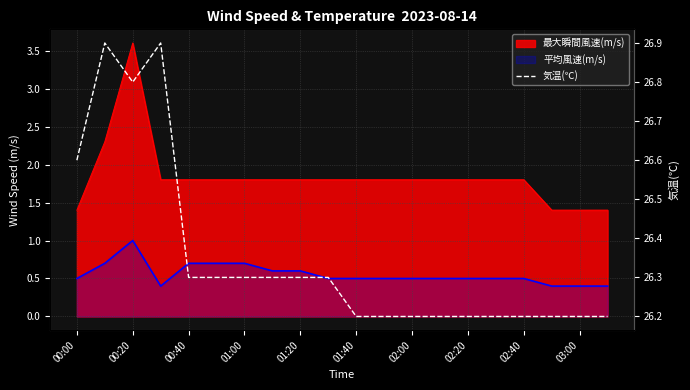

Between 01:00 and 00:40, which is larger?

01:00